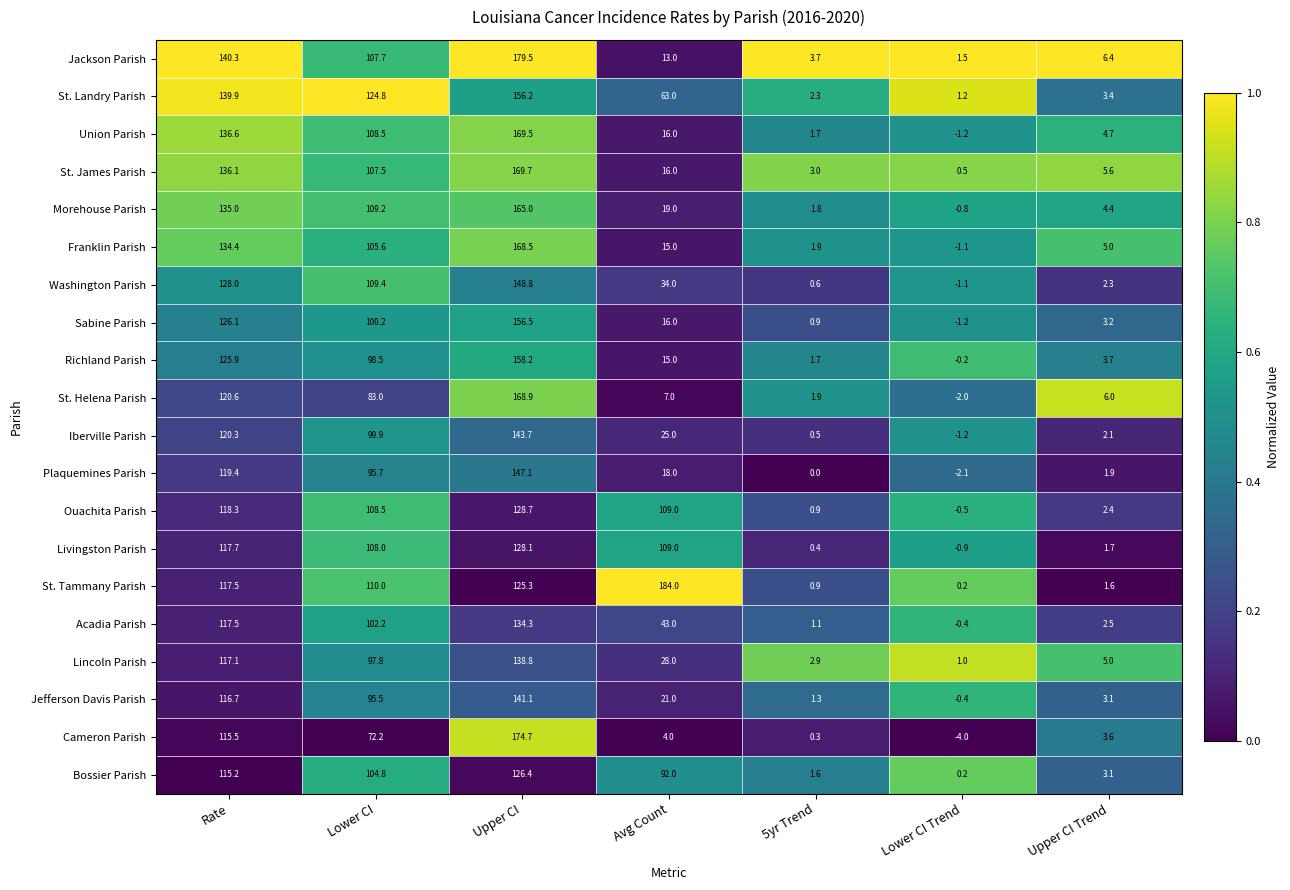

What value does the St. James Parish series have at Upper CI Trend?

5.6